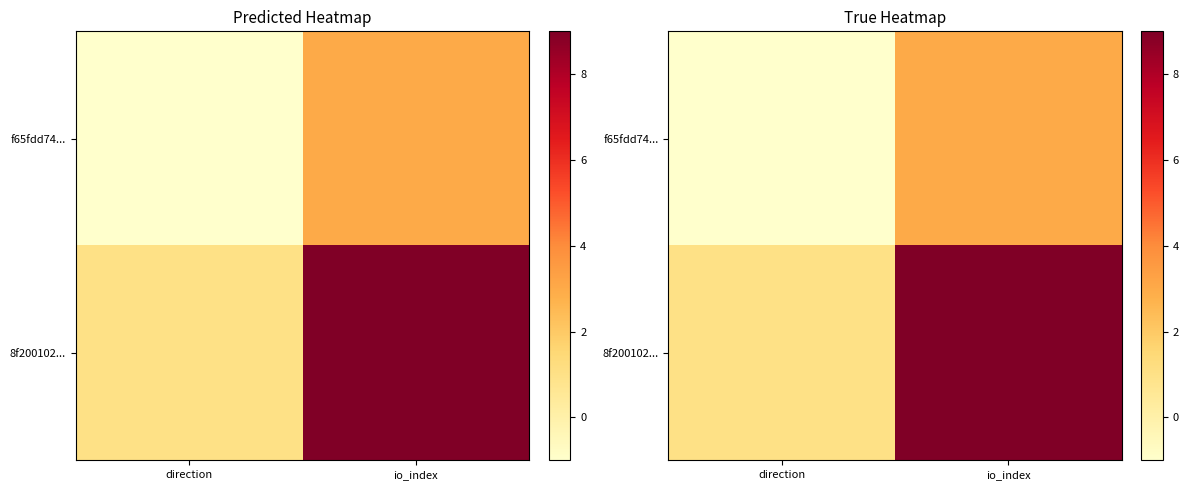

What is the difference between the maximum and minimum values in the f65fdd74... series?

4